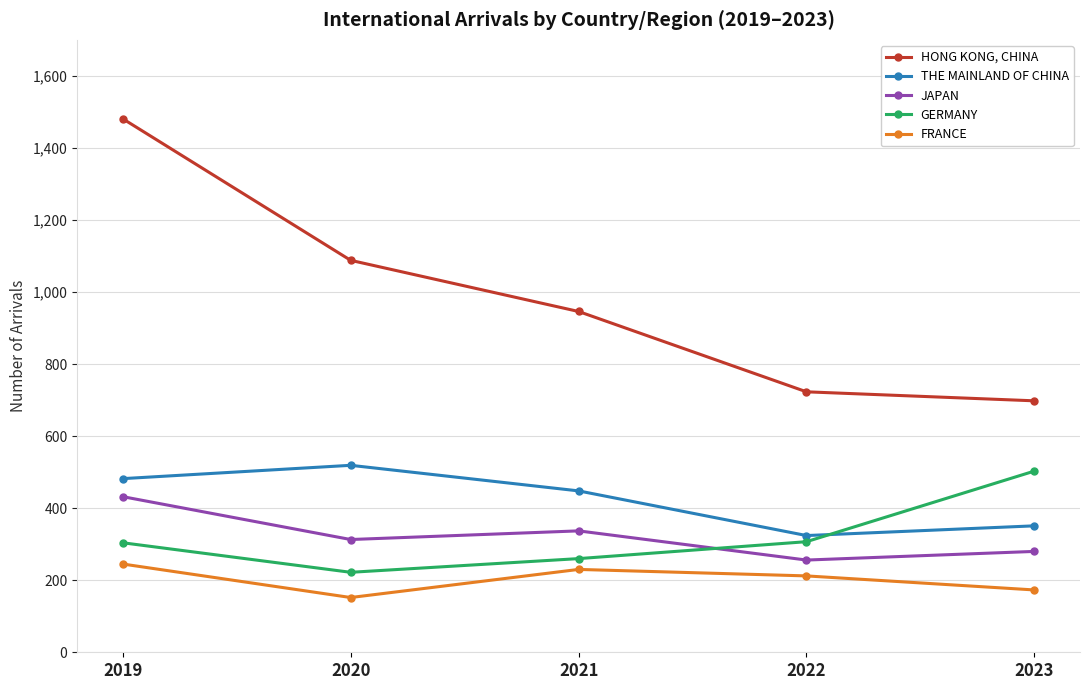

What are all the series names shown in the legend?

HONG KONG, CHINA, THE MAINLAND OF CHINA, JAPAN, GERMANY, FRANCE